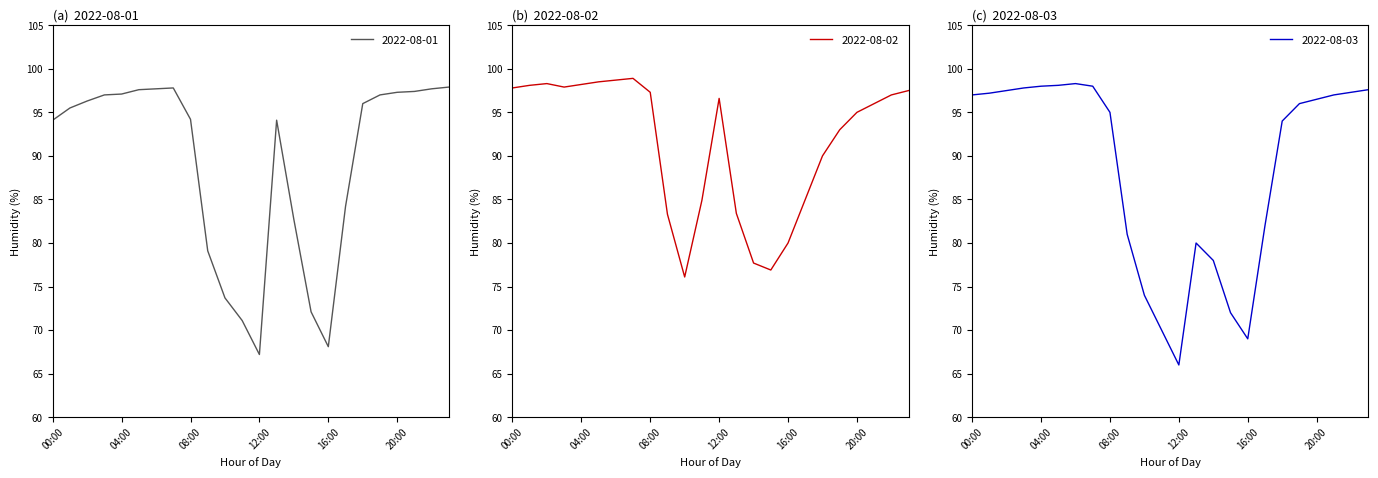

How many values in the 2022-08-01 series exceed 96?

11